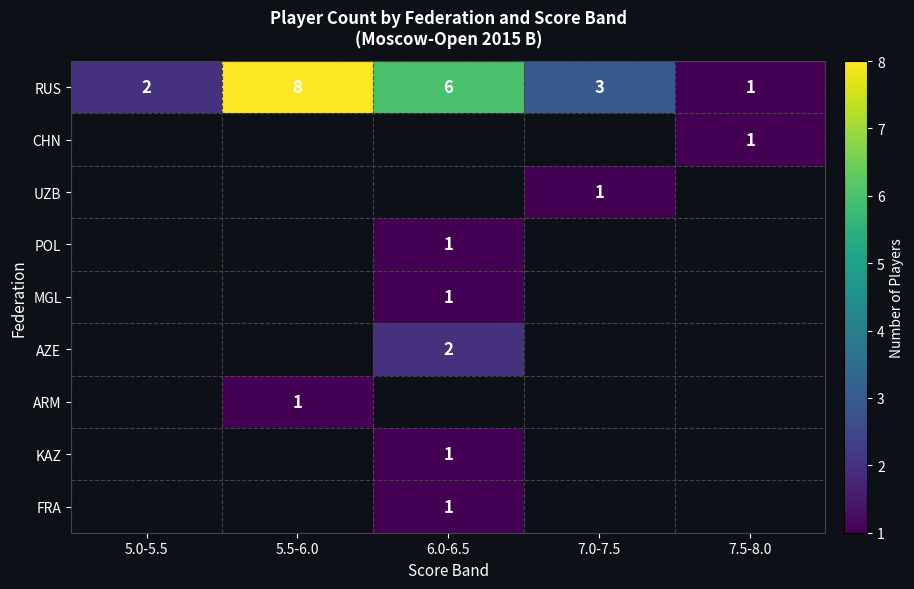

True or false: RUS has a value of 1 at 7.0-7.5.

False